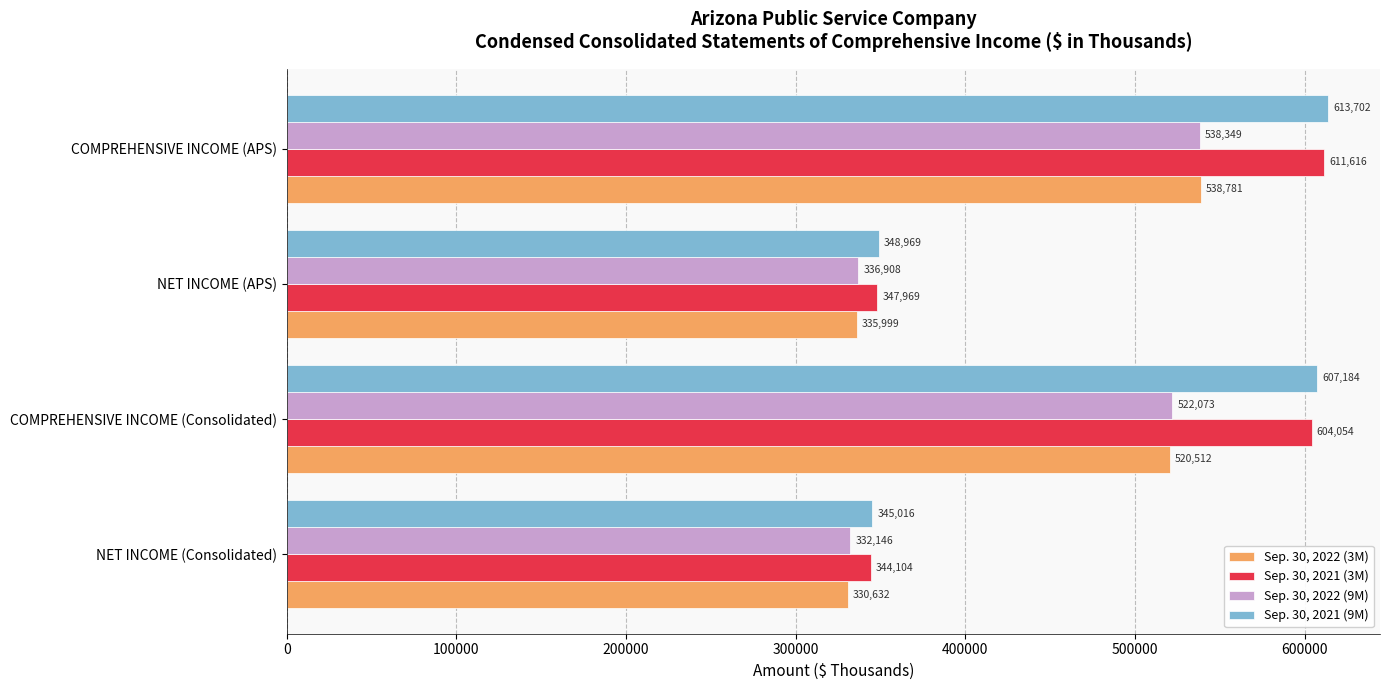

Where is Sep. 30, 2022 (9M) nearest to the value 435247?

COMPREHENSIVE INCOME (Consolidated)